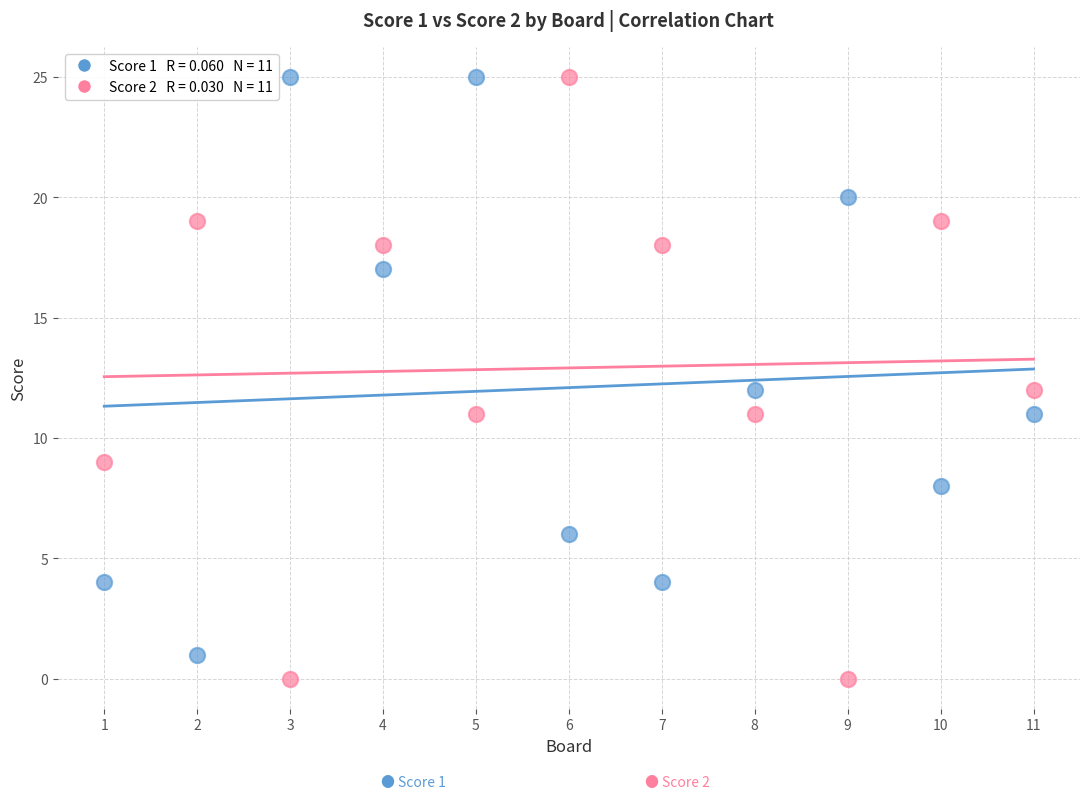

Across all data points, what is the range of Y values (max minus min)?

25